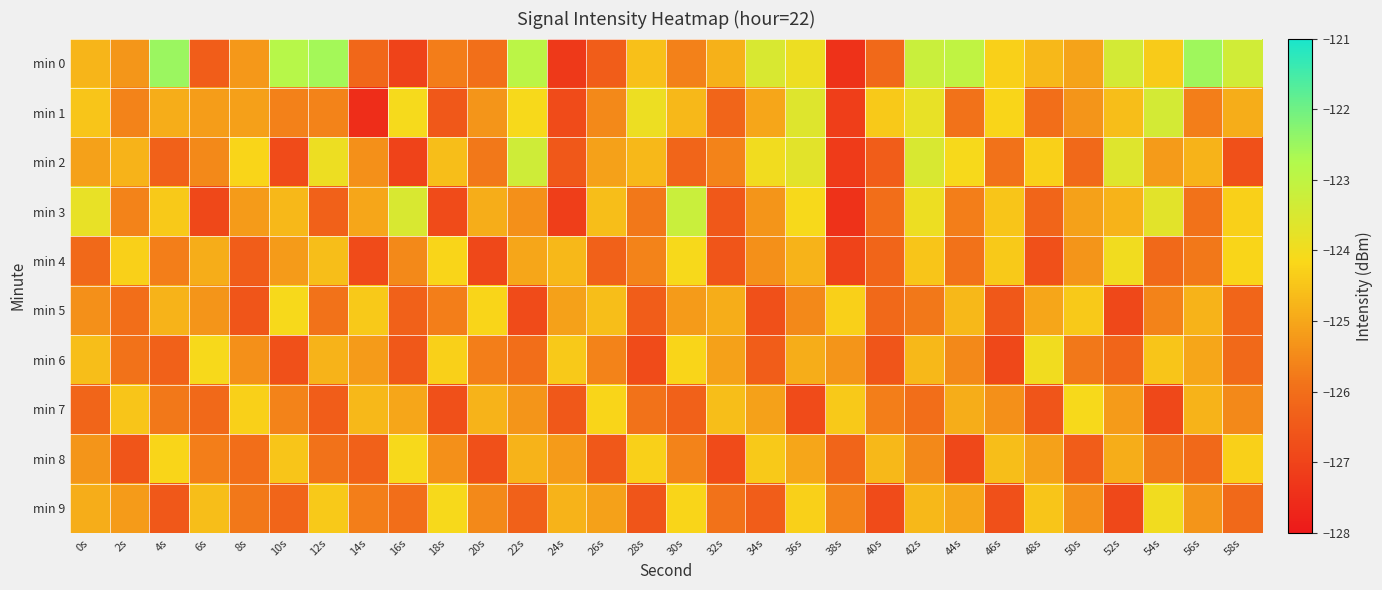

What is the greatest value displayed?

-122.5